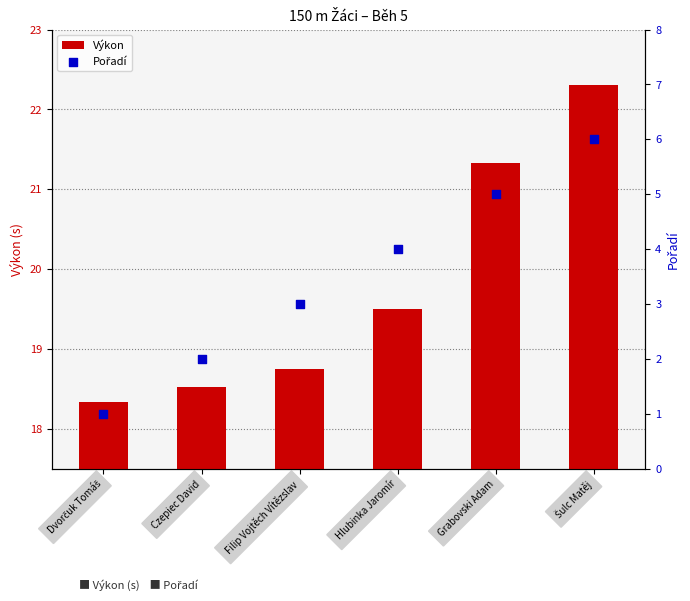

What is the total value across all series at Filip Vojtěch Vítězslav?

21.8